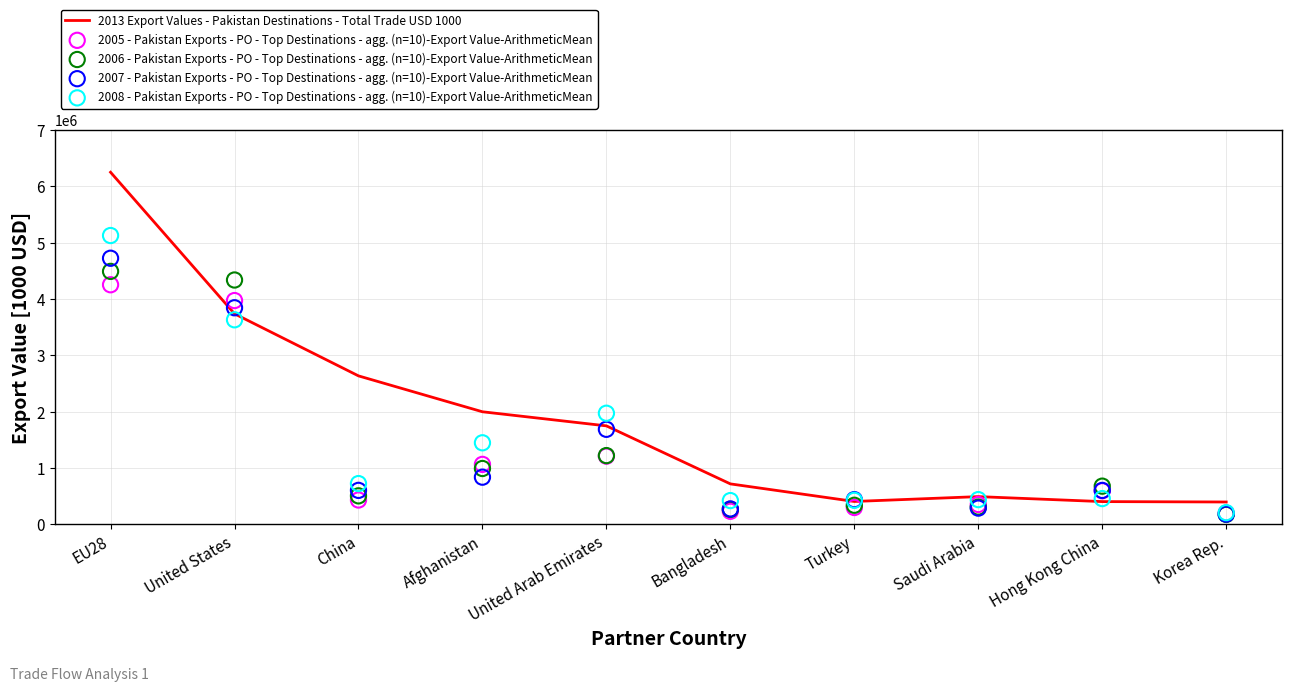

Which series contains the highest Y value?

2013 Export Values - Pakistan Destinations - Total Trade USD 1000